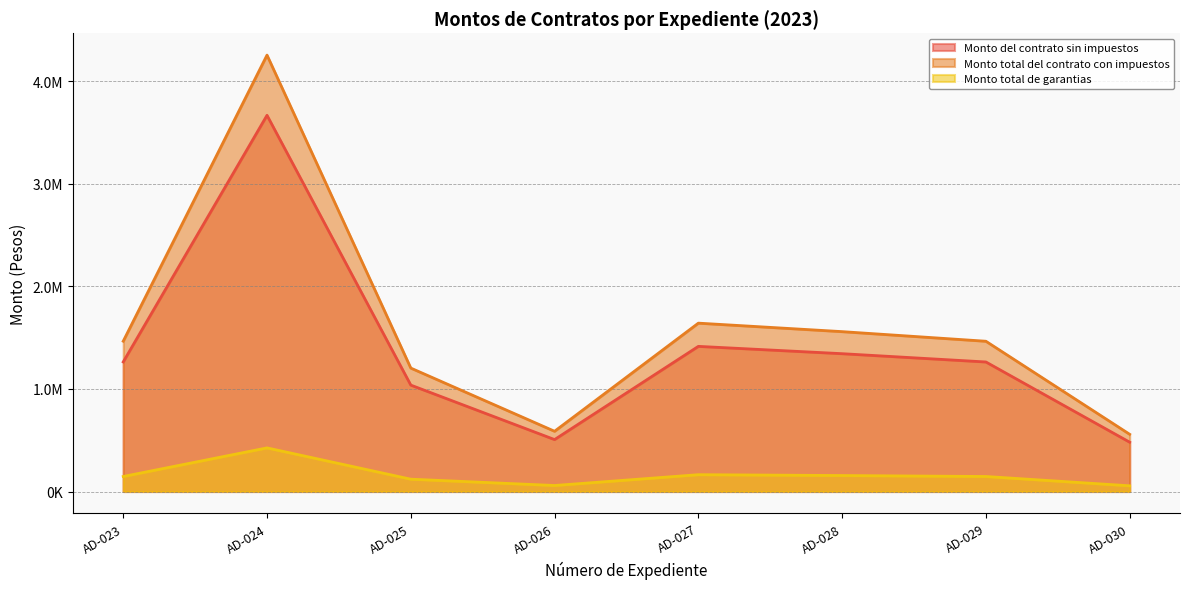

What is the difference between the Monto total del contrato con impuestos values at AD-024 and AD-023?

2789613.8